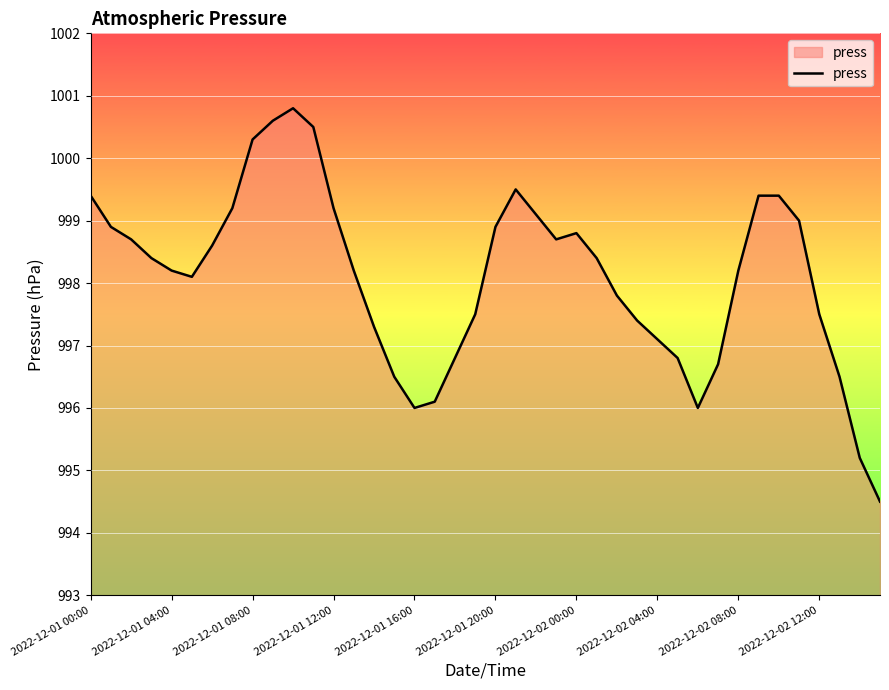

How many lines are shown in the chart?

1